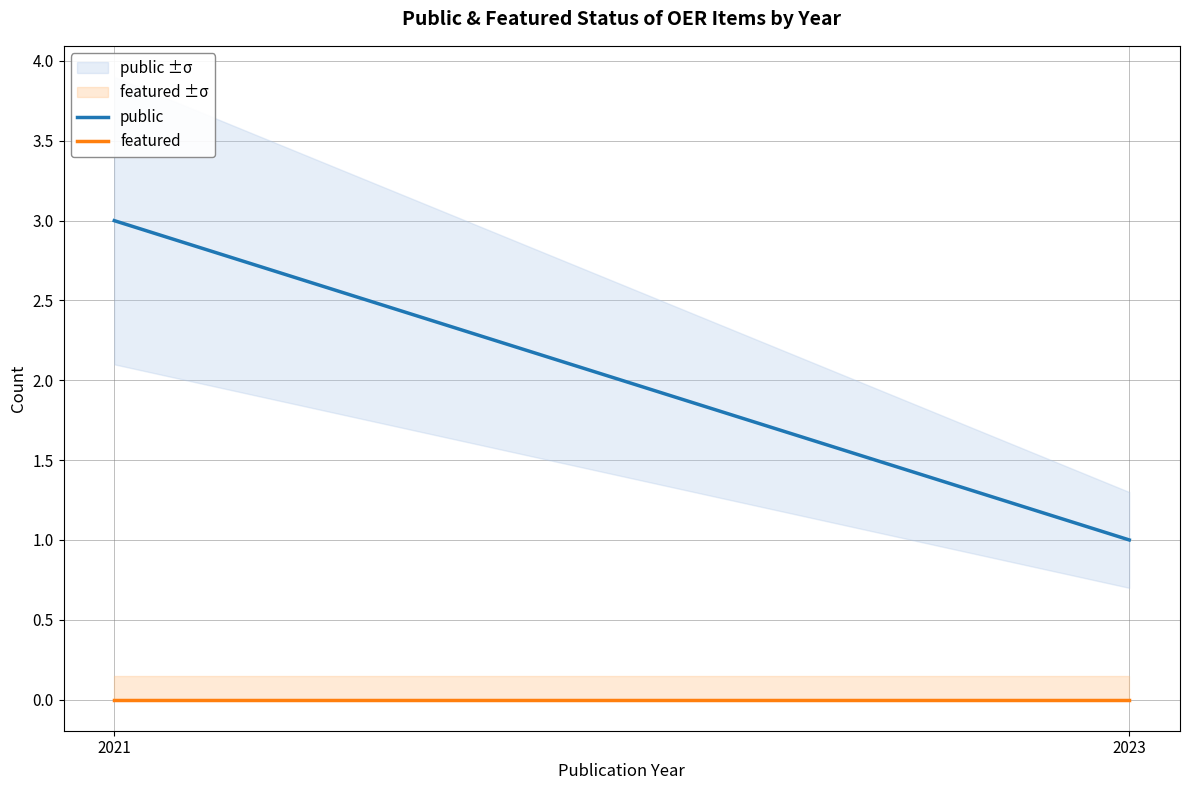

Which series has the widest spread of values?

public